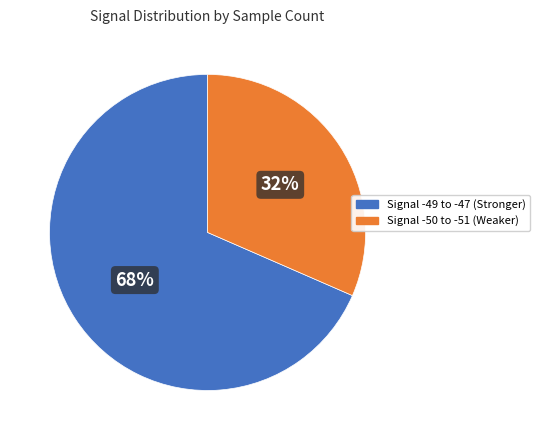

To the nearest percent, what is the average slice percentage?

50%